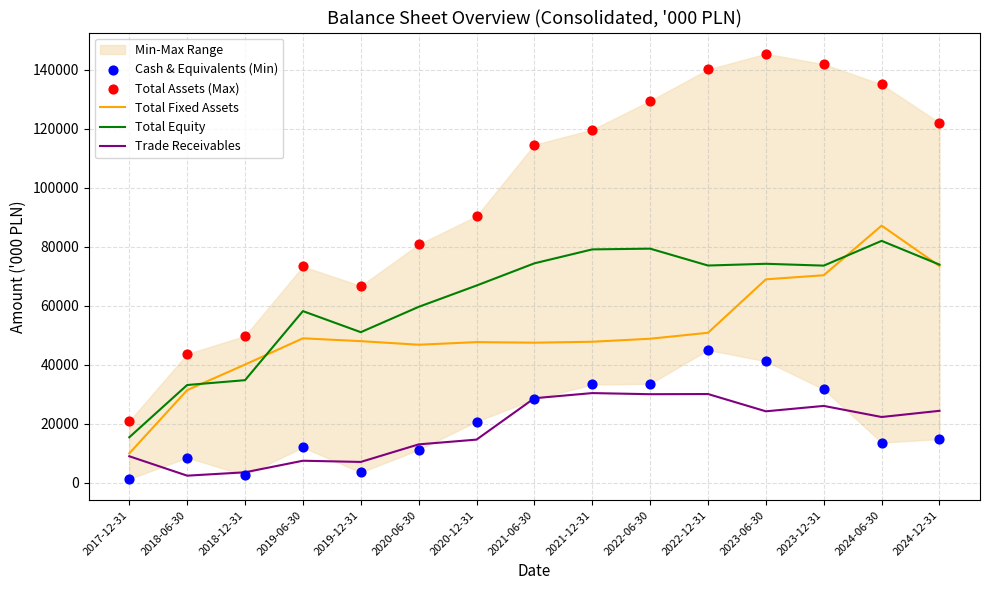

Which series has the largest Y range (max minus min)?

Total Assets (Max)